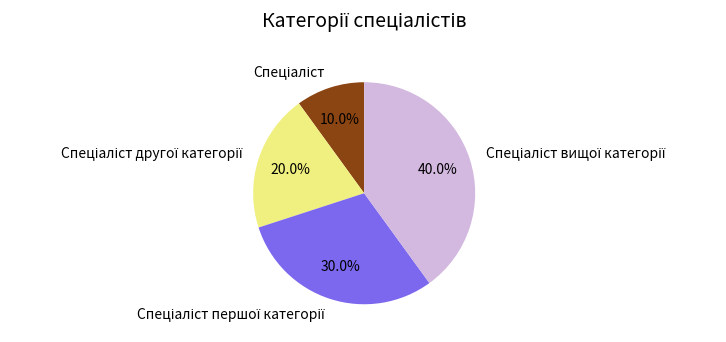

Is there a majority slice in this chart?

No